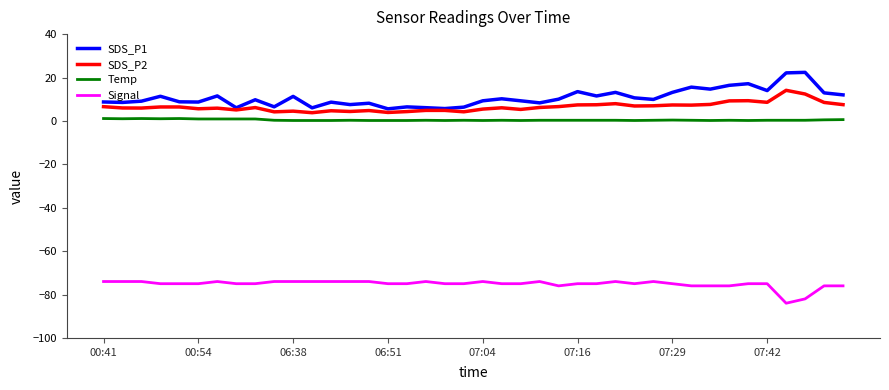

What is the minimum value shown in the chart?

-84.0